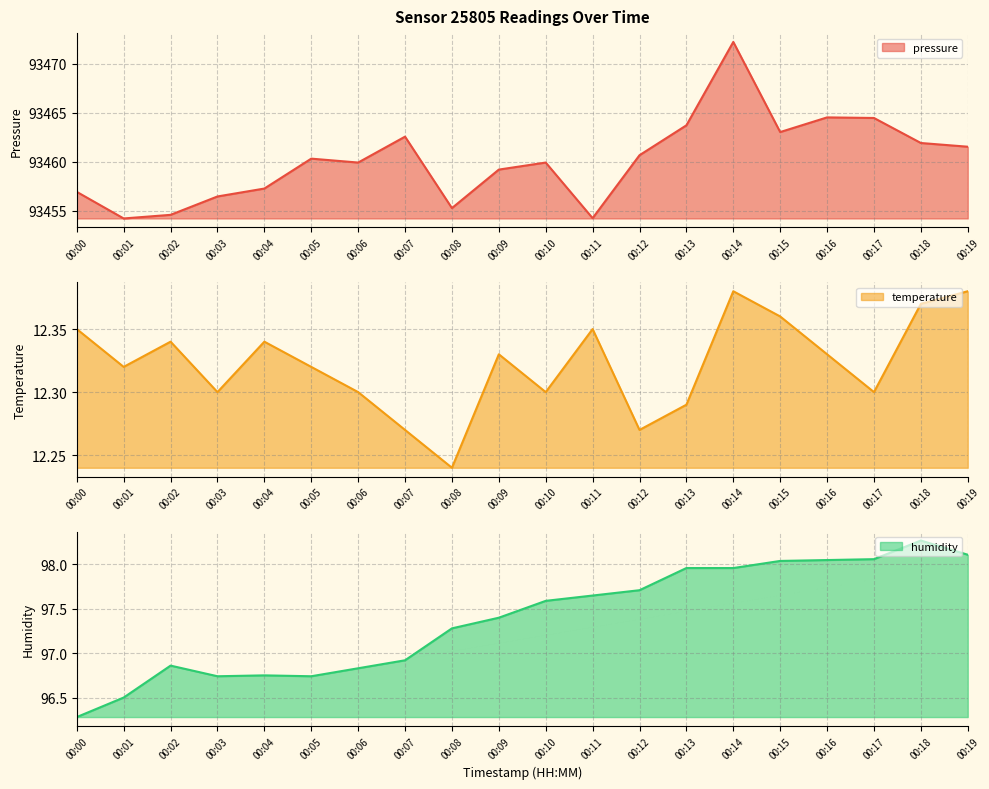

Is the value of temperature at 00:17 greater than the value of pressure at 00:04?

No